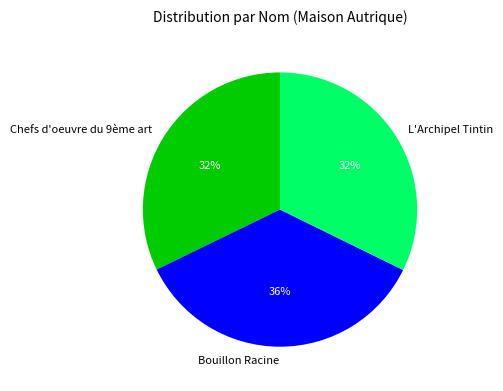

True or false: Bouillon Racine accounts for 50% of the total.

False